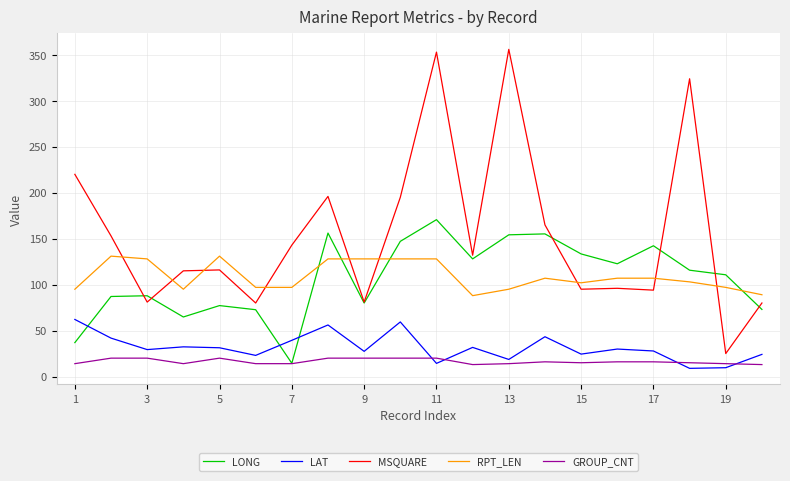

What is the minimum value for RPT_LEN?

88.0